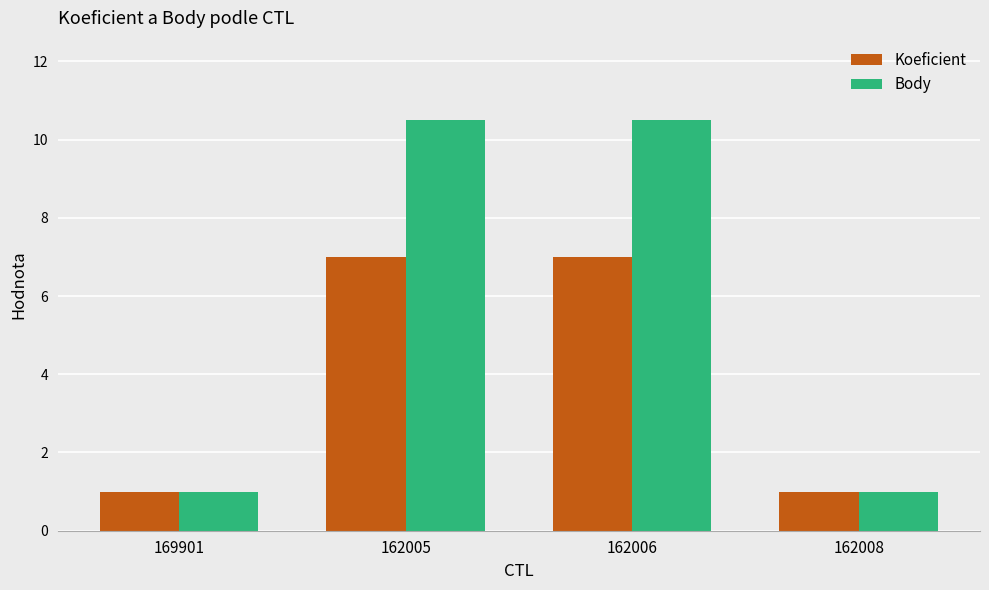

What are all the series names shown in the legend?

Koeficient, Body